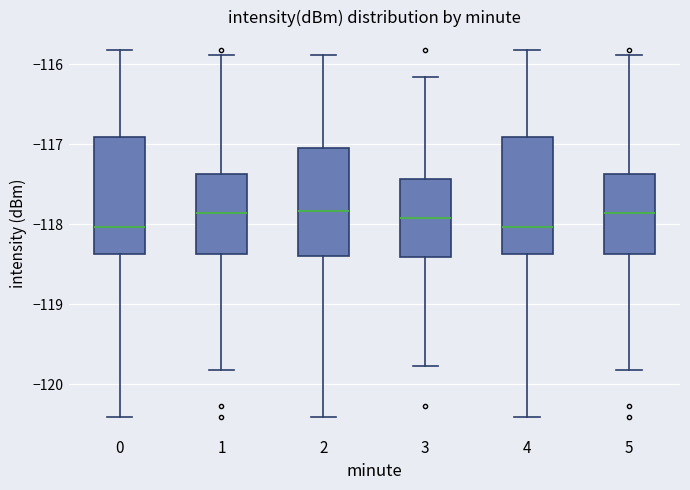

Reading left to right, read every box against the y-axis: the position of its median line, the range the box covers, and the ends of its whiskers. The values are not printed on the chart, so give them approximately, as read against the axis.

0: median -118.0, box -118.4 to -116.9, whiskers -120.4 to -115.8
1: median -117.9, box -118.4 to -117.4, whiskers -119.8 to -115.9
2: median -117.8, box -118.4 to -117.0, whiskers -120.4 to -115.9
3: median -117.9, box -118.4 to -117.4, whiskers -119.8 to -116.2
4: median -118.0, box -118.4 to -116.9, whiskers -120.4 to -115.8
5: median -117.9, box -118.4 to -117.4, whiskers -119.8 to -115.9